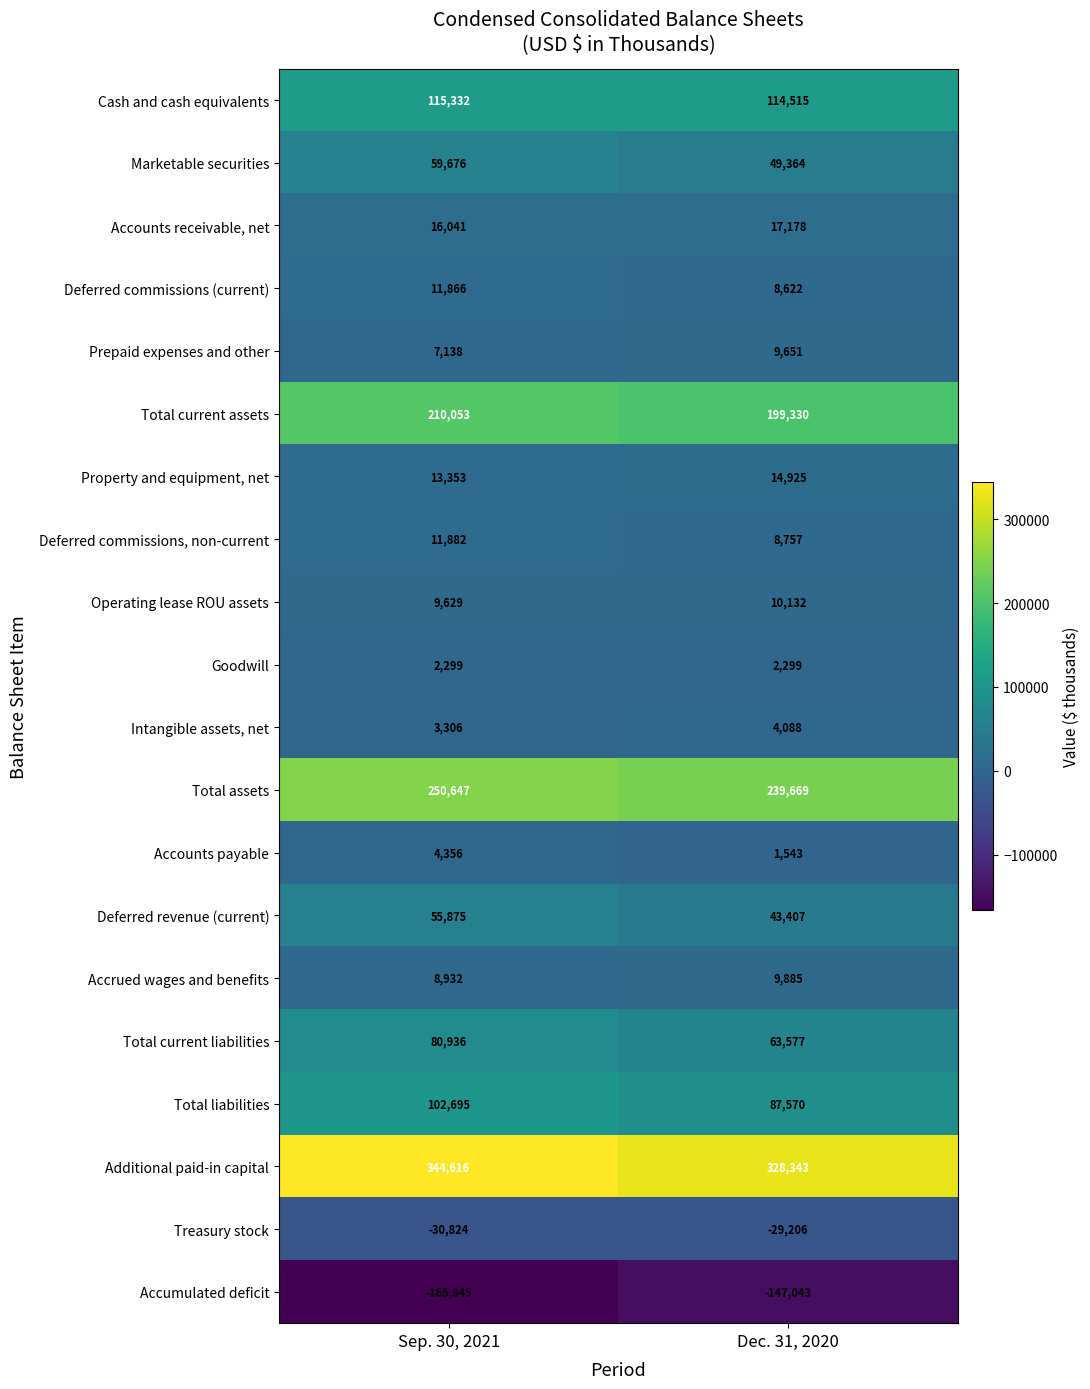

What is the difference between the Additional paid-in capital values at Sep. 30, 2021 and Dec. 31, 2020?

16273